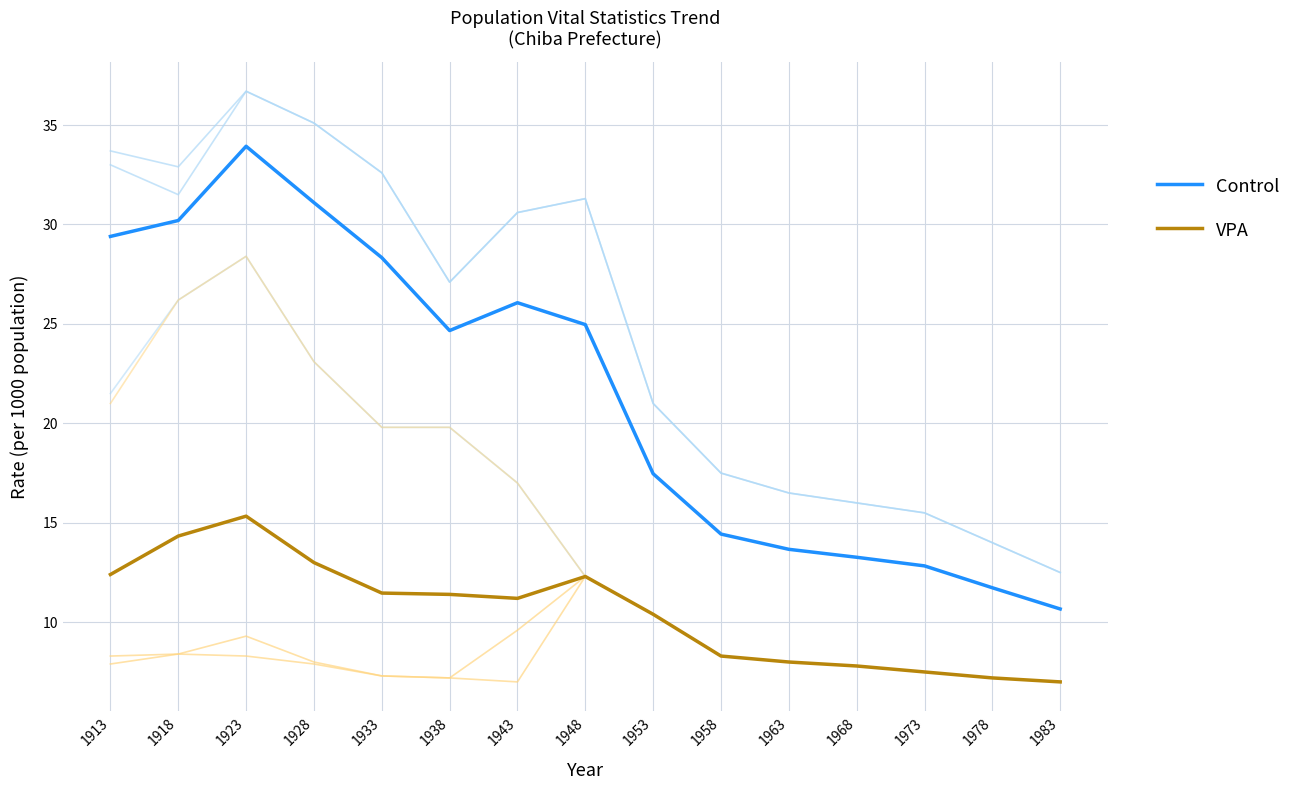

At which label does Control first exceed 24?

1913